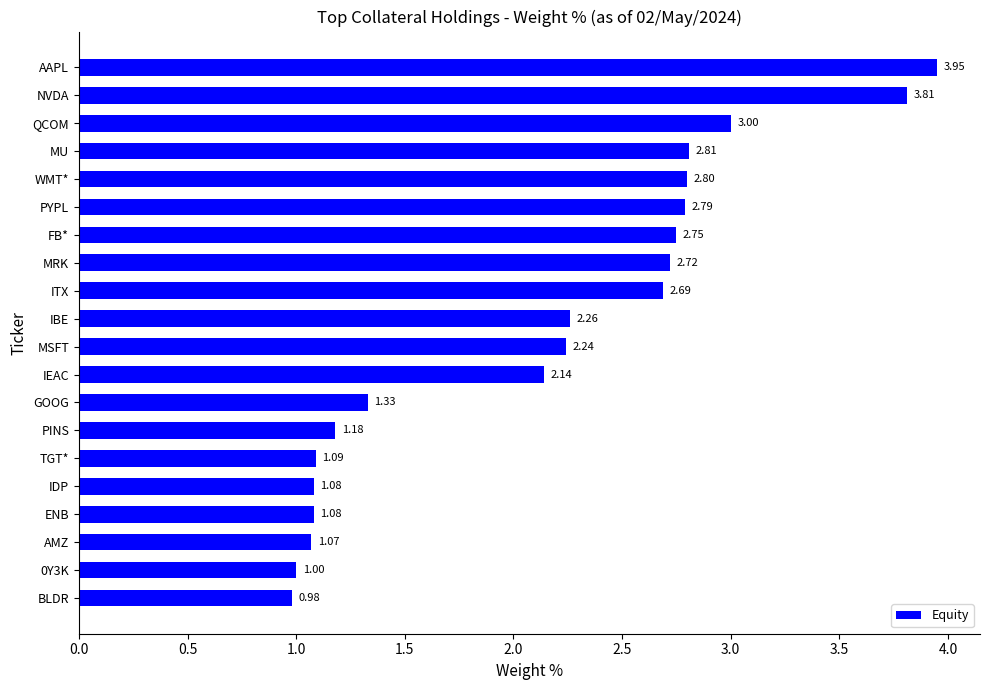

At which category does the chart reach its minimum across all series?

BLDR